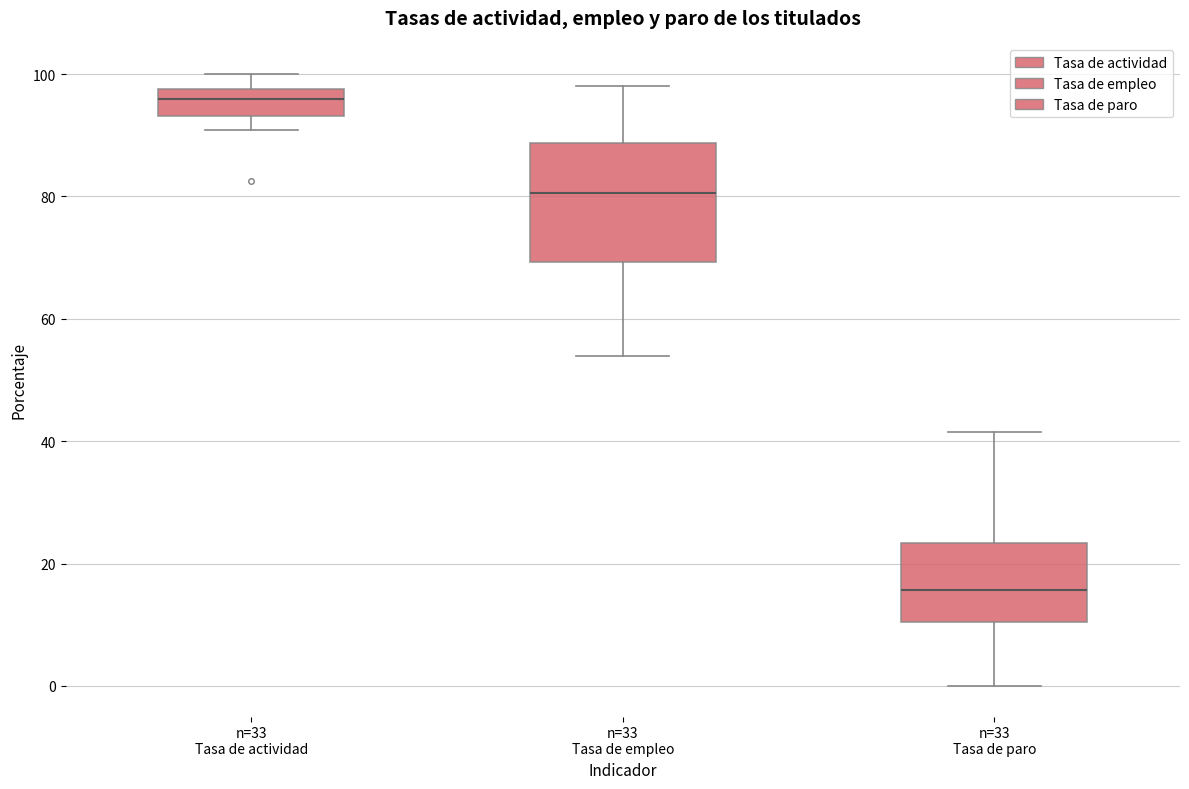

Comparing the boxes themselves (not the whiskers), which one is the tallest?

n=33 Tasa de empleo